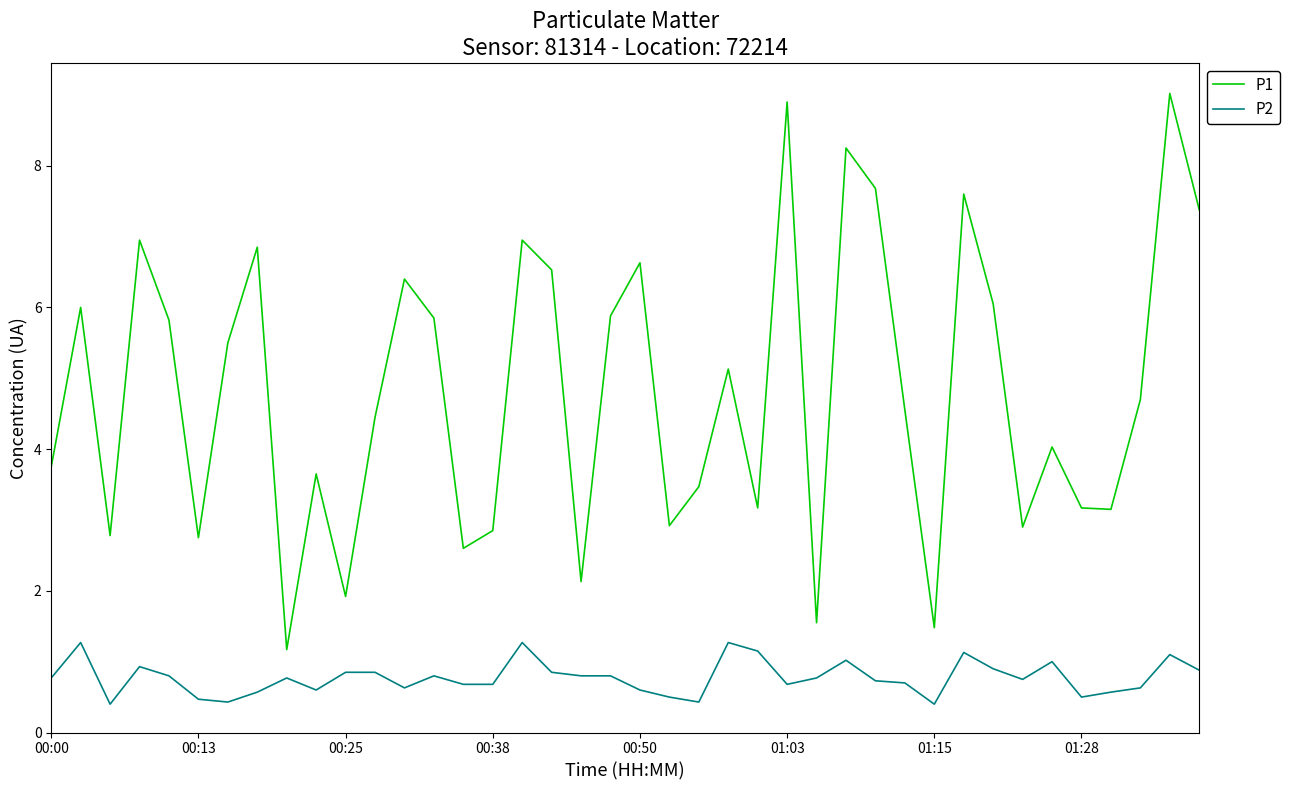

Which series has the largest total across all categories?

P1